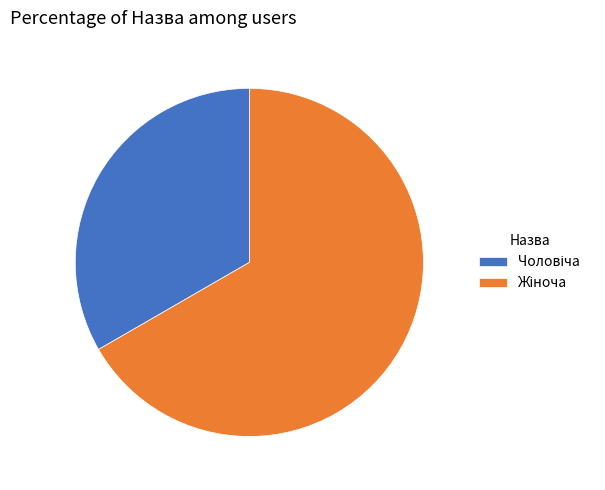

Is there a majority slice in this chart?

Yes